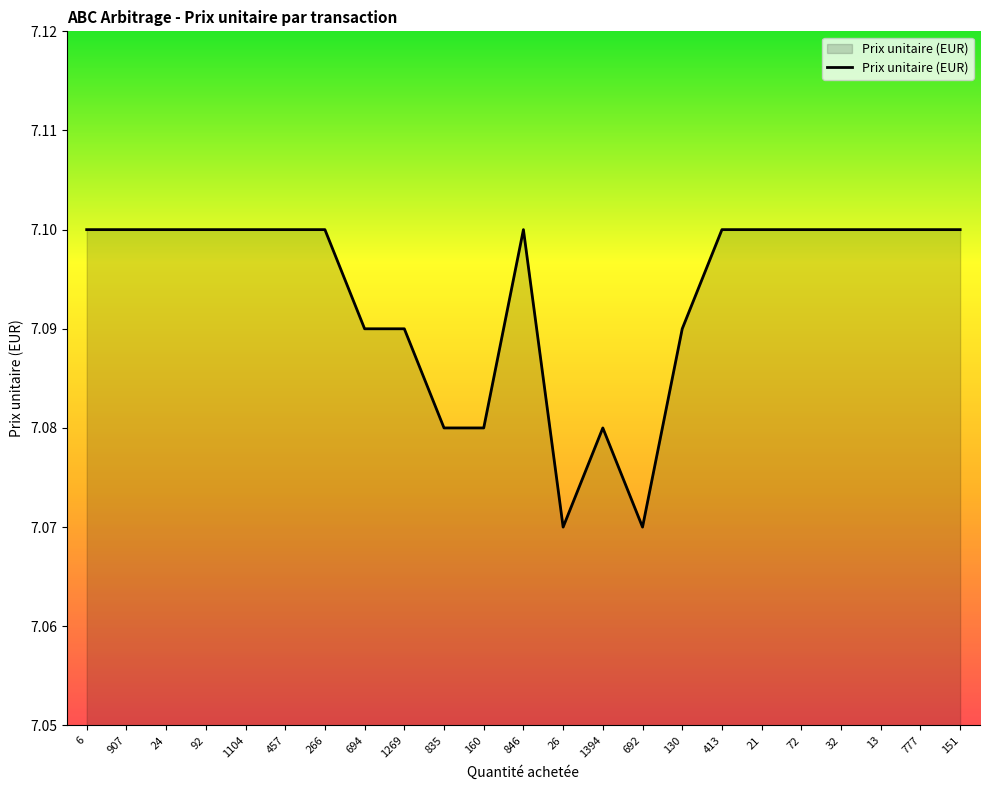

What is the ratio of the value at 835 to the value at 457?

1.0